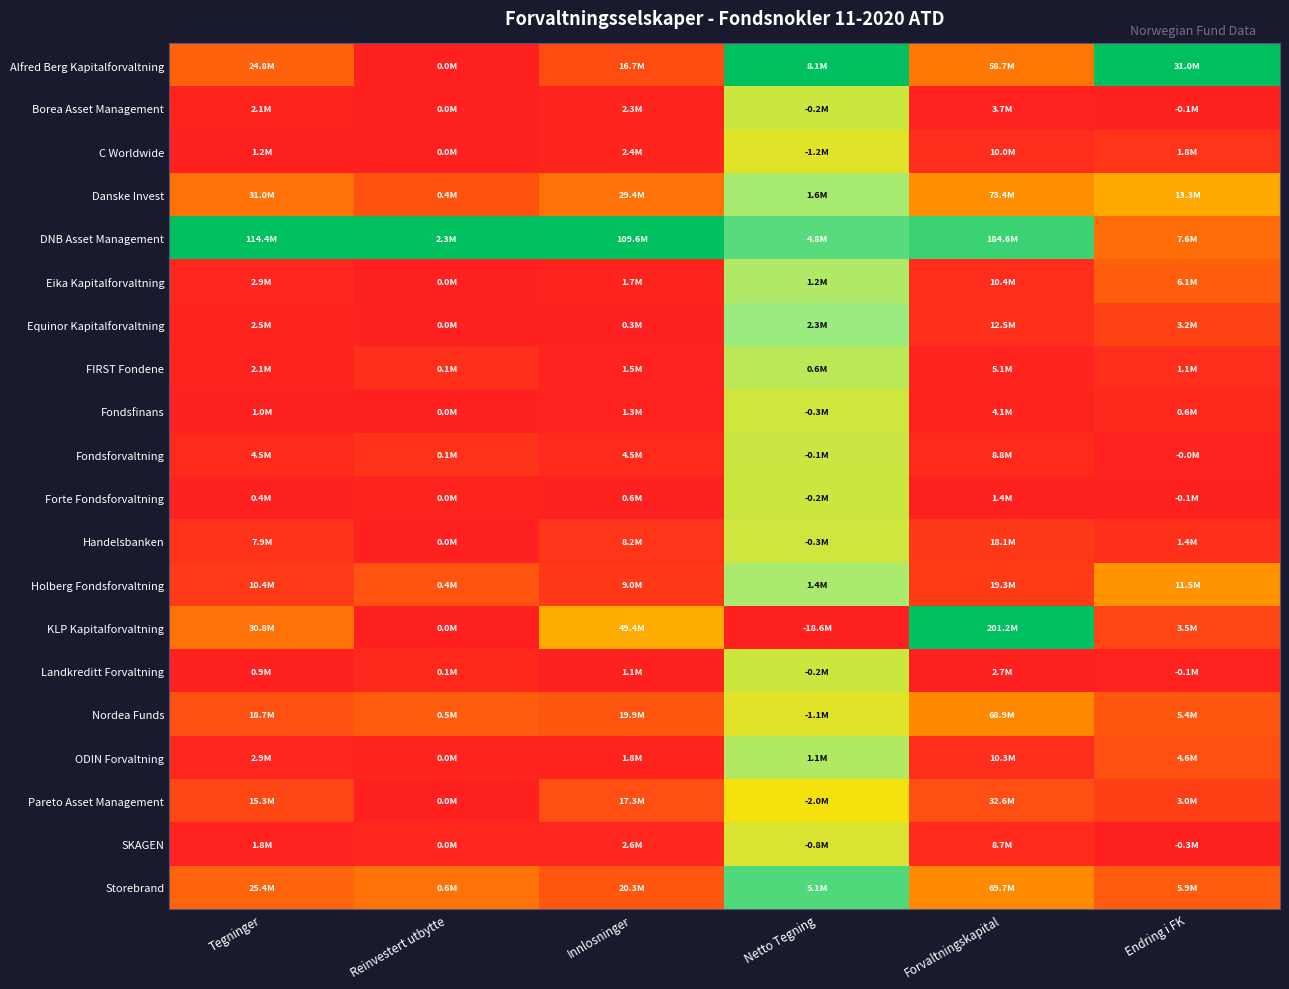

Reading left to right, transcribe all the data shown in this chart.

Alfred Berg Kapitalforvaltning: Tegninger=0.2	Reinvestert utbytte=0.0	Innlosninger=0.2	Netto Tegning=1.0	Forvaltningskapital=0.3	Endring i FK=1.0
Borea Asset Management: Tegninger=0.0	Reinvestert utbytte=0.0	Innlosninger=0.0	Netto Tegning=0.7	Forvaltningskapital=0.0	Endring i FK=0.0
C Worldwide: Tegninger=0.0	Reinvestert utbytte=0.0	Innlosninger=0.0	Netto Tegning=0.7	Forvaltningskapital=0.0	Endring i FK=0.1
Danske Invest: Tegninger=0.3	Reinvestert utbytte=0.2	Innlosninger=0.3	Netto Tegning=0.8	Forvaltningskapital=0.4	Endring i FK=0.4
DNB Asset Management: Tegninger=1.0	Reinvestert utbytte=1.0	Innlosninger=1.0	Netto Tegning=0.9	Forvaltningskapital=0.9	Endring i FK=0.3
Eika Kapitalforvaltning: Tegninger=0.0	Reinvestert utbytte=0.0	Innlosninger=0.0	Netto Tegning=0.7	Forvaltningskapital=0.0	Endring i FK=0.2
Equinor Kapitalforvaltning: Tegninger=0.0	Reinvestert utbytte=0.0	Innlosninger=0.0	Netto Tegning=0.8	Forvaltningskapital=0.1	Endring i FK=0.1
FIRST Fondene: Tegninger=0.0	Reinvestert utbytte=0.1	Innlosninger=0.0	Netto Tegning=0.7	Forvaltningskapital=0.0	Endring i FK=0.0
Fondsfinans: Tegninger=0.0	Reinvestert utbytte=0.0	Innlosninger=0.0	Netto Tegning=0.7	Forvaltningskapital=0.0	Endring i FK=0.0
Fondsforvaltning: Tegninger=0.0	Reinvestert utbytte=0.1	Innlosninger=0.0	Netto Tegning=0.7	Forvaltningskapital=0.0	Endring i FK=0.0
Forte Fondsforvaltning: Tegninger=0.0	Reinvestert utbytte=0.0	Innlosninger=0.0	Netto Tegning=0.7	Forvaltningskapital=0.0	Endring i FK=0.0
Handelsbanken: Tegninger=0.1	Reinvestert utbytte=0.0	Innlosninger=0.1	Netto Tegning=0.7	Forvaltningskapital=0.1	Endring i FK=0.1
Holberg Fondsforvaltning: Tegninger=0.1	Reinvestert utbytte=0.2	Innlosninger=0.1	Netto Tegning=0.8	Forvaltningskapital=0.1	Endring i FK=0.4
KLP Kapitalforvaltning: Tegninger=0.3	Reinvestert utbytte=0.0	Innlosninger=0.4	Netto Tegning=0.0	Forvaltningskapital=1.0	Endring i FK=0.1
Landkreditt Forvaltning: Tegninger=0.0	Reinvestert utbytte=0.0	Innlosninger=0.0	Netto Tegning=0.7	Forvaltningskapital=0.0	Endring i FK=0.0
Nordea Funds: Tegninger=0.2	Reinvestert utbytte=0.2	Innlosninger=0.2	Netto Tegning=0.7	Forvaltningskapital=0.3	Endring i FK=0.2
ODIN Forvaltning: Tegninger=0.0	Reinvestert utbytte=0.0	Innlosninger=0.0	Netto Tegning=0.7	Forvaltningskapital=0.0	Endring i FK=0.2
Pareto Asset Management: Tegninger=0.1	Reinvestert utbytte=0.0	Innlosninger=0.2	Netto Tegning=0.6	Forvaltningskapital=0.2	Endring i FK=0.1
SKAGEN: Tegninger=0.0	Reinvestert utbytte=0.0	Innlosninger=0.0	Netto Tegning=0.7	Forvaltningskapital=0.0	Endring i FK=0.0
Storebrand: Tegninger=0.2	Reinvestert utbytte=0.3	Innlosninger=0.2	Netto Tegning=0.9	Forvaltningskapital=0.3	Endring i FK=0.2